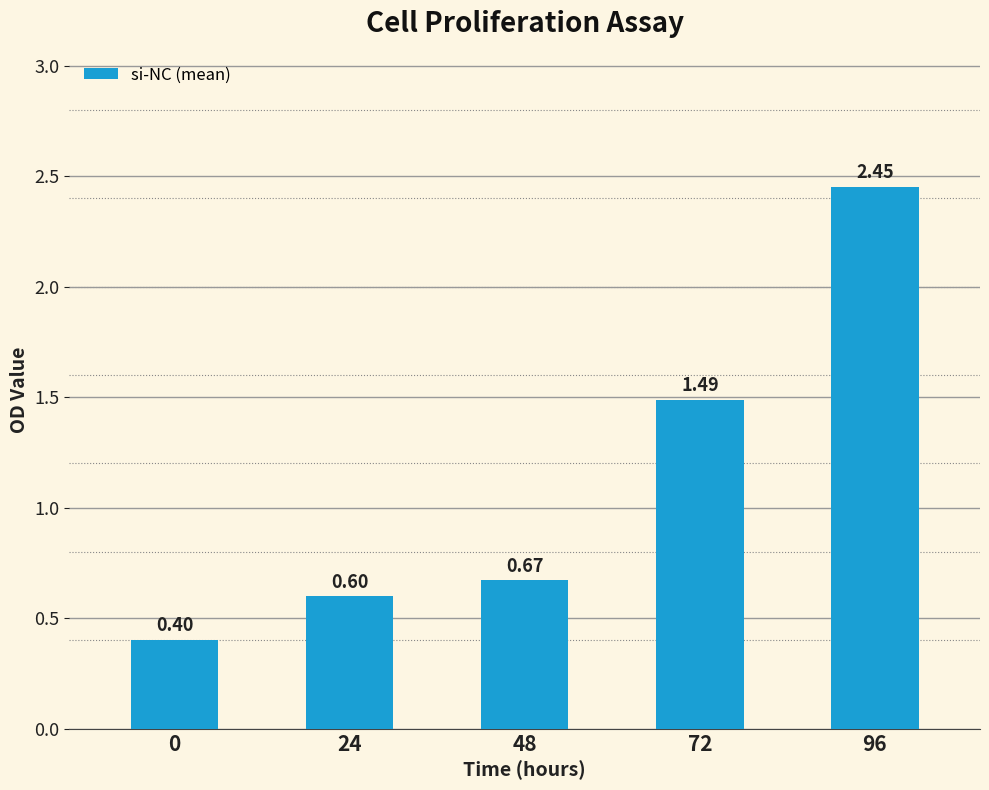

Where is the data nearest to the value 1?

48